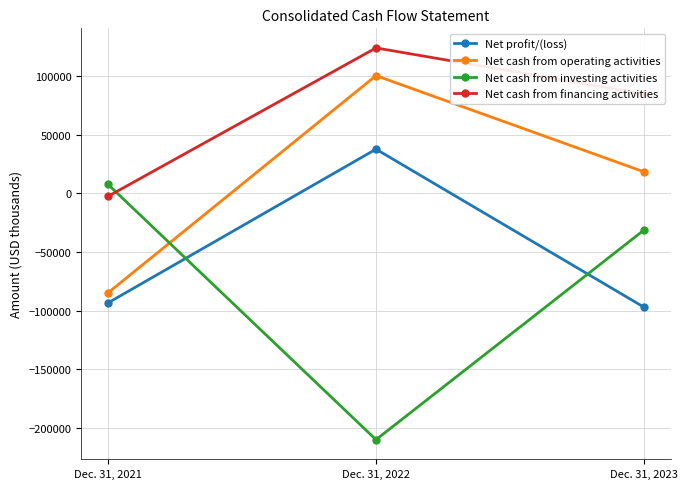

Rank the series by their maximum value, from lowest to highest.

Net cash from investing activities, Net profit/(loss), Net cash from operating activities, Net cash from financing activities